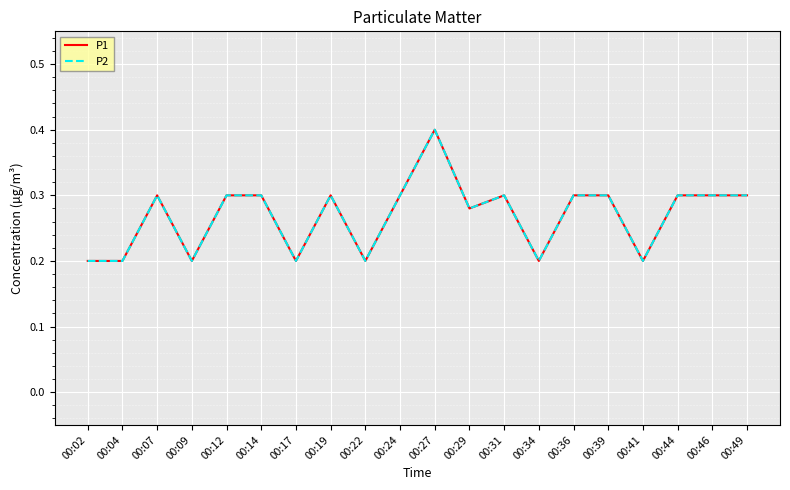

Which category has the highest value in the P1 series?

00:27